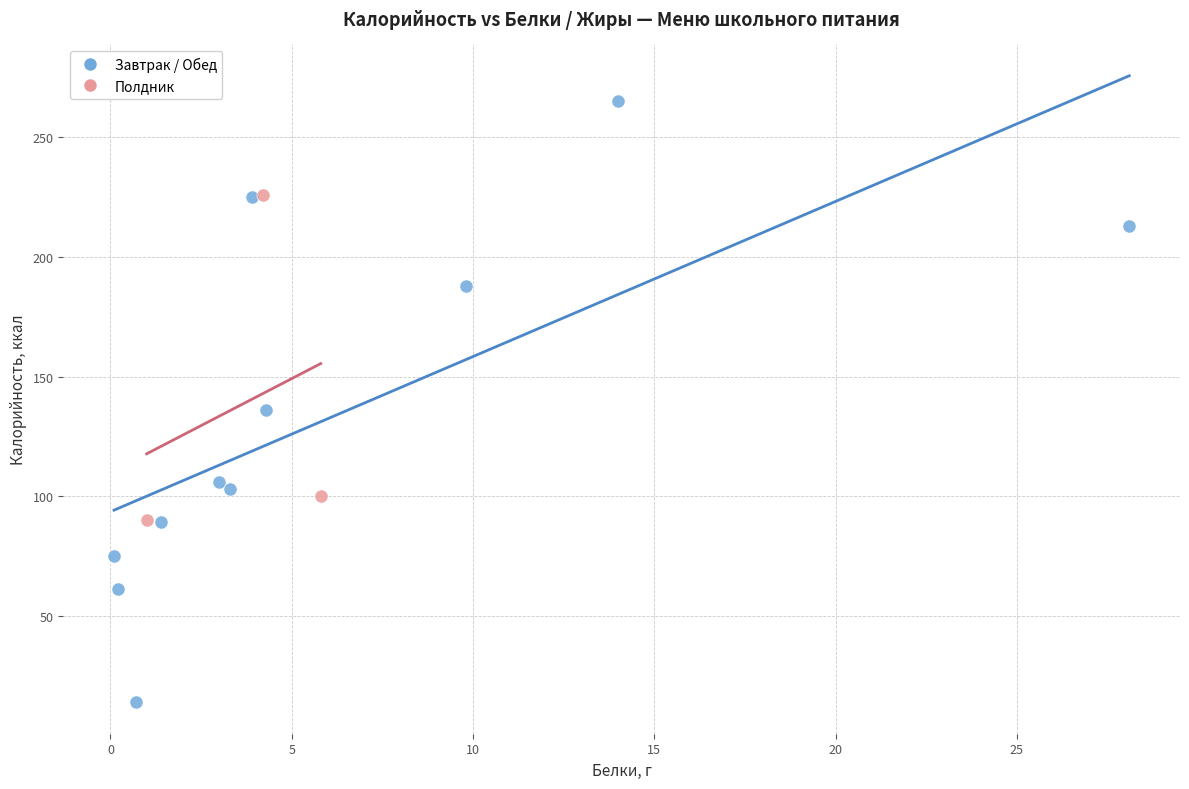

What are all the series names shown in the legend?

Завтрак / Обед, Полдник